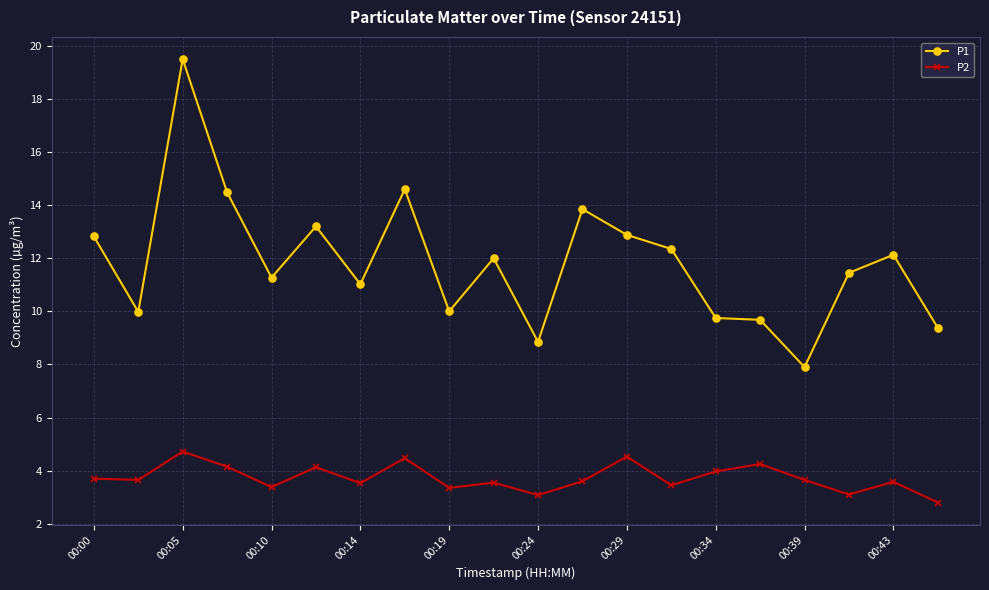

Which series has the widest spread of values?

P1